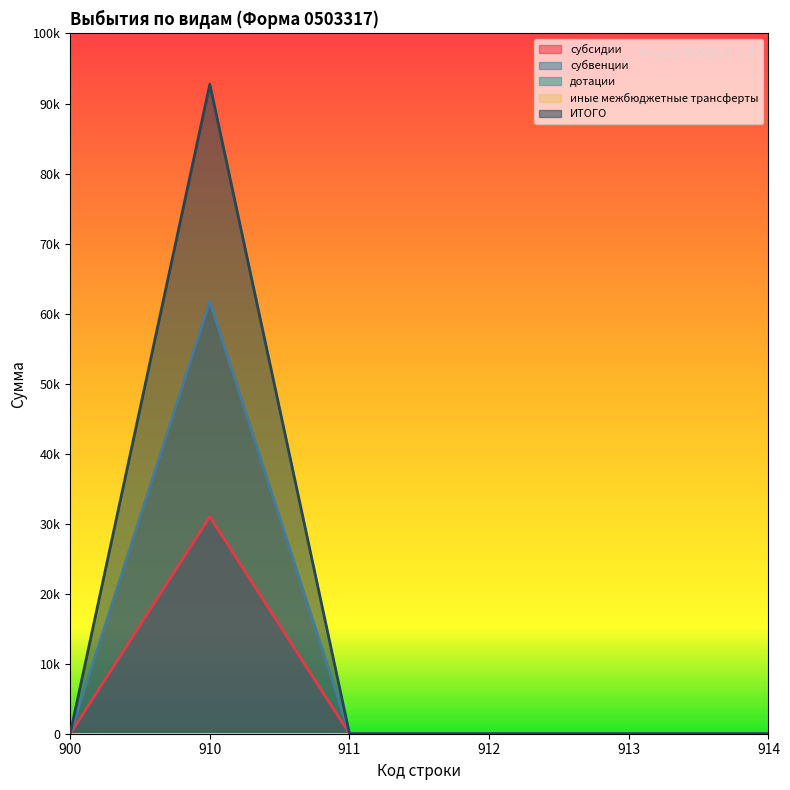

What is the difference between the maximum and minimum values in the субсидии series?

31000